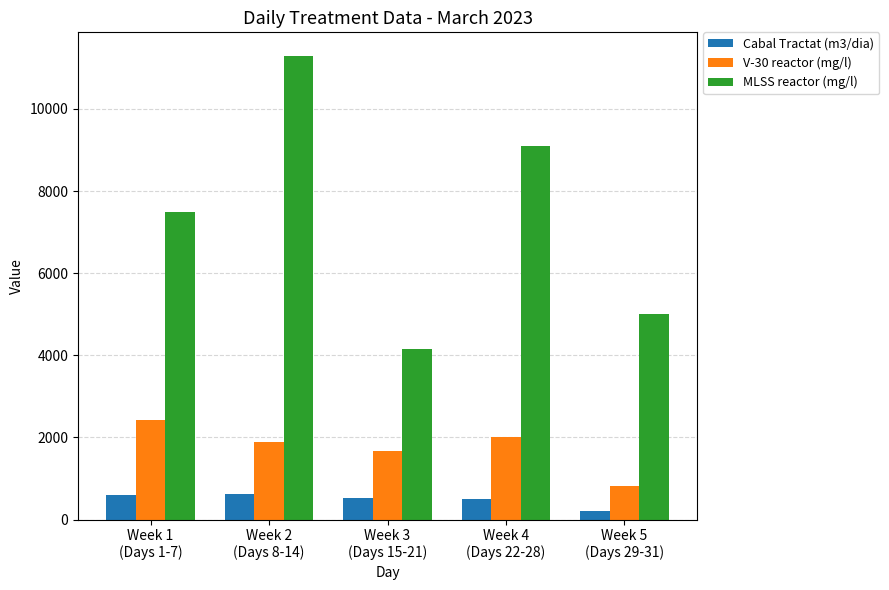

What is the label of the 2nd bar from the right?

Week 4
(Days 22-28)